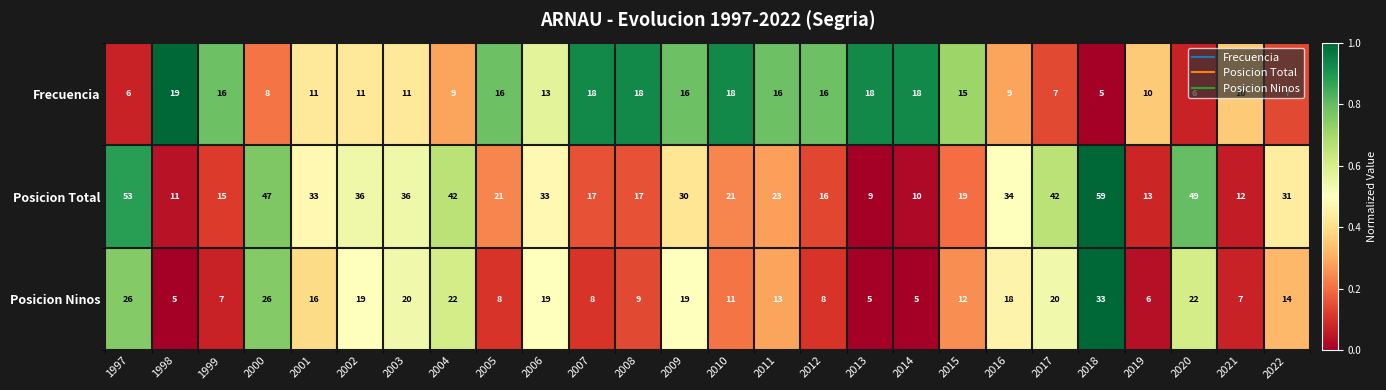

Which series has the largest total across all categories?

Posicion Total